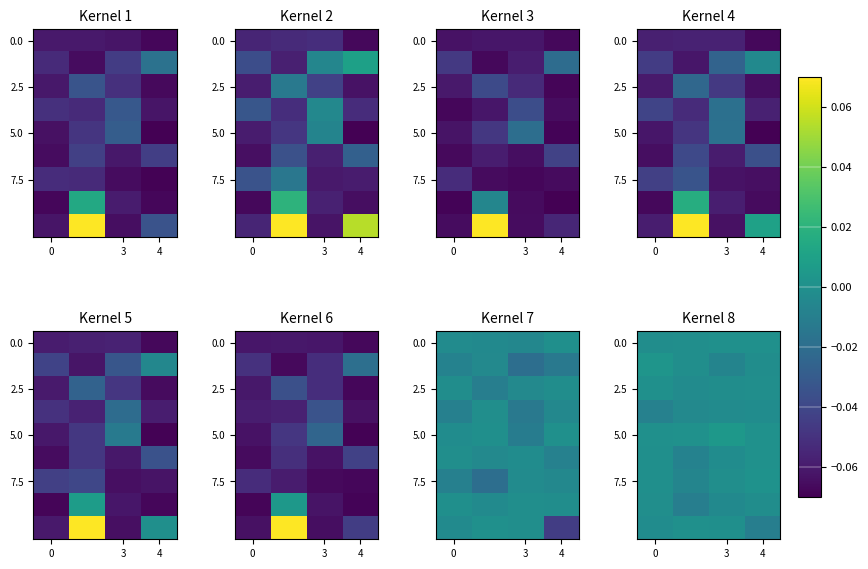

How many 0.0 values are between 0 and 1?

2